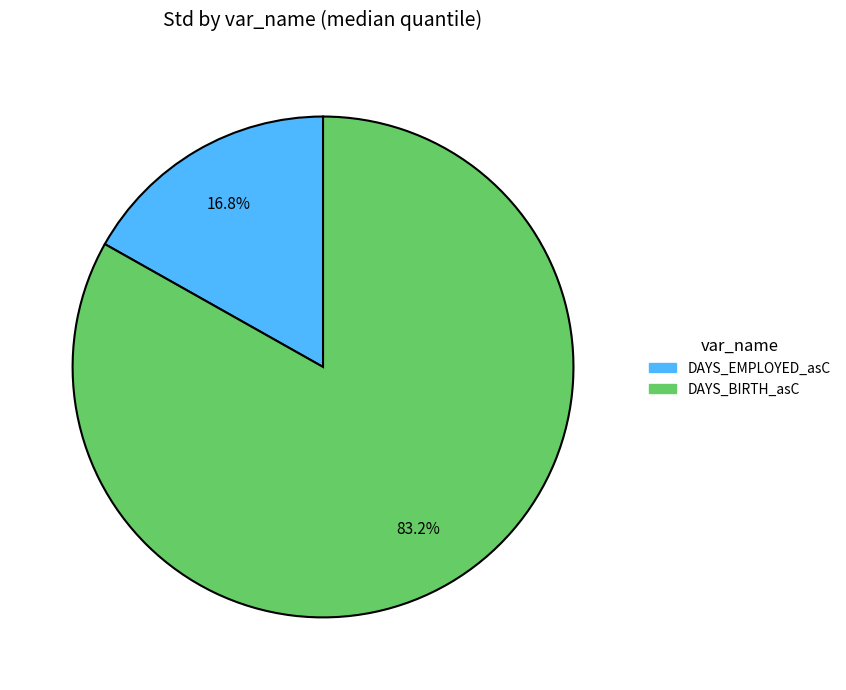

Does any single category account for the majority?

Yes